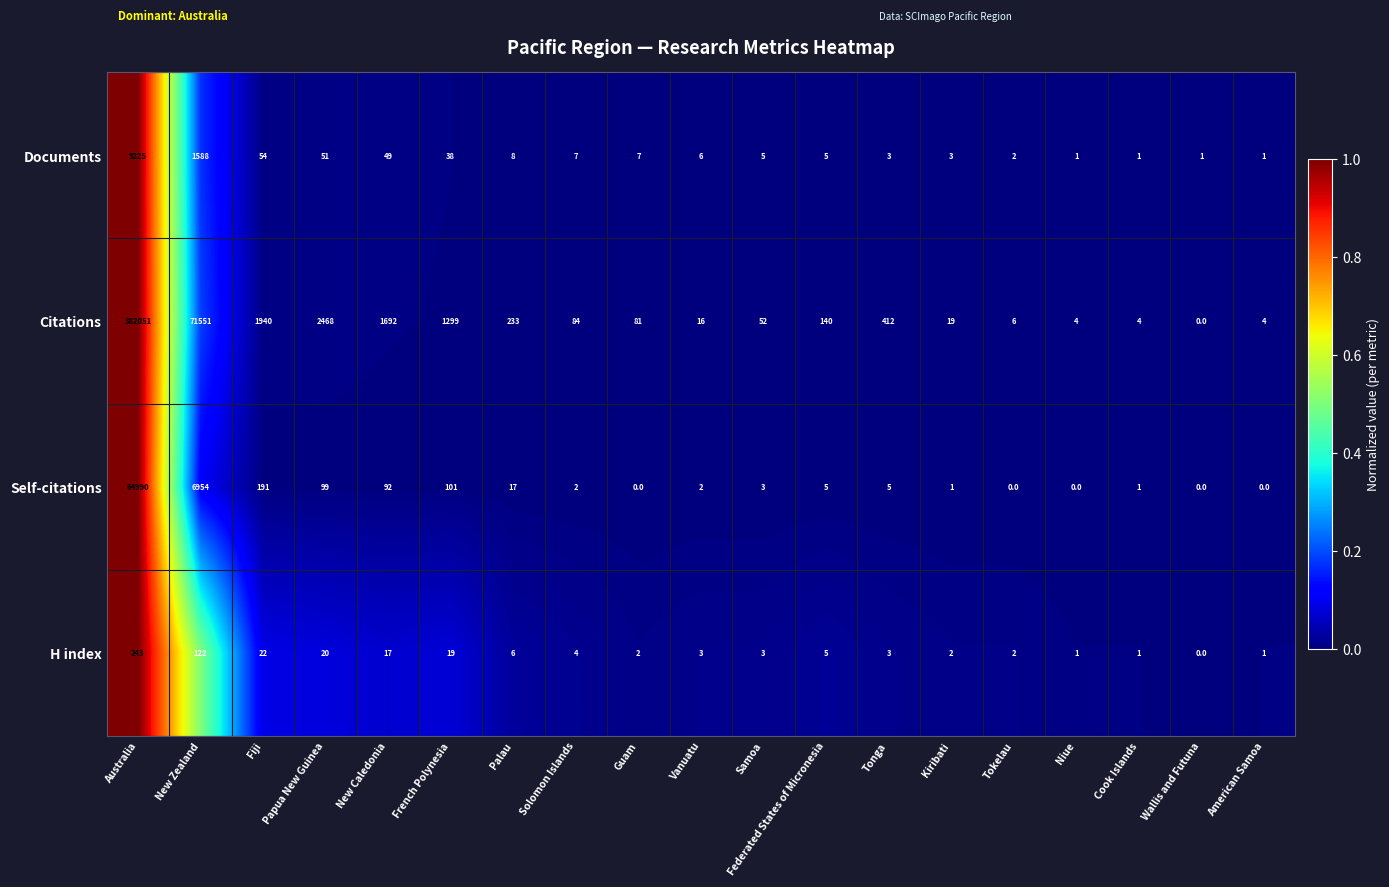

Is it true that Self-citations equals 92 at New Caledonia?

True